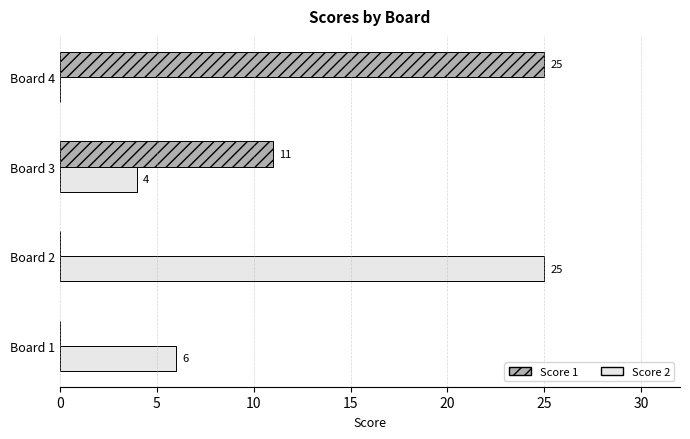

The value of Score 1 at Board 3 is 11. True or false?

True